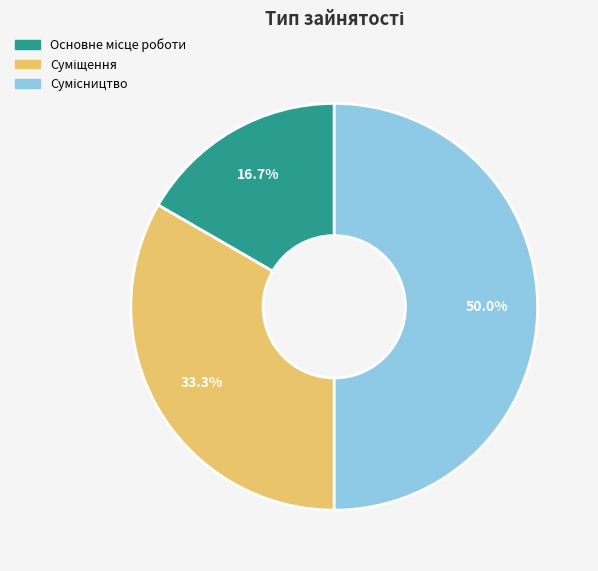

To the nearest percent, what is the difference between the Сумісництво and Основне місце роботи slice percentages?

33%